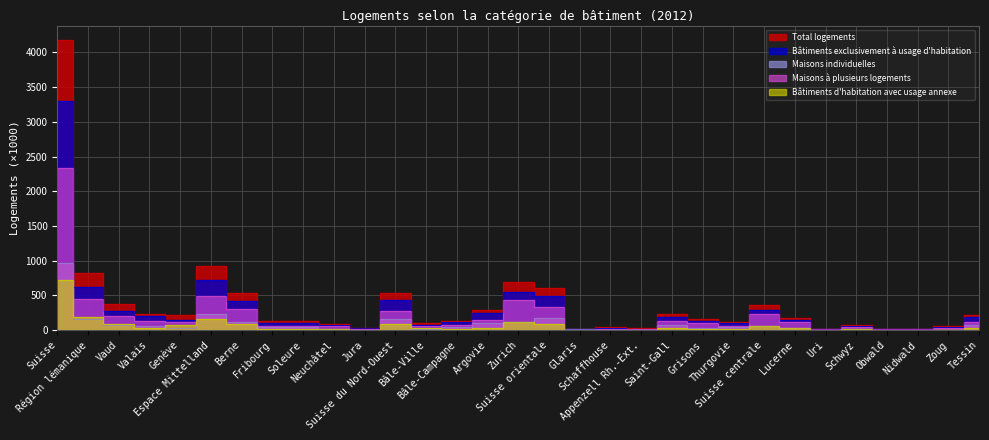

At which category does Total logements reach its first local peak?

Espace Mittelland